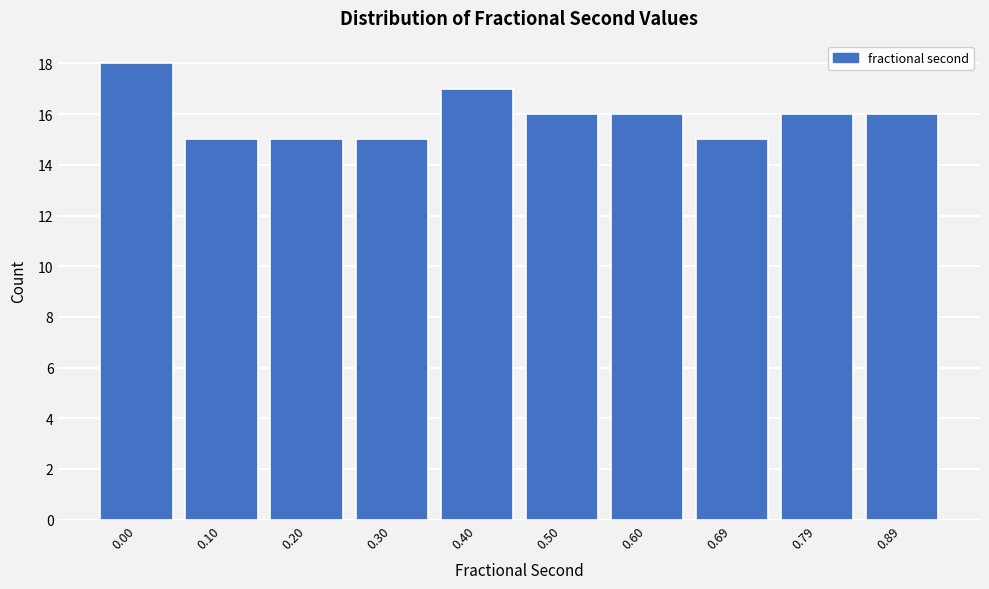

Reading left to right, list all the values displayed in this chart.

0.00=18	0.10=15	0.20=15	0.30=15	0.40=17	0.50=16	0.60=16	0.69=15	0.79=16	0.89=16